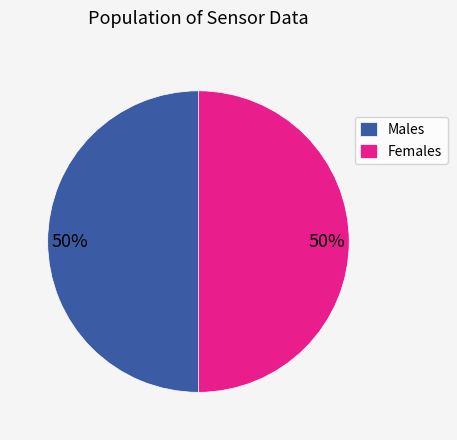

The Females slice represents 55% of the pie. True or false?

False